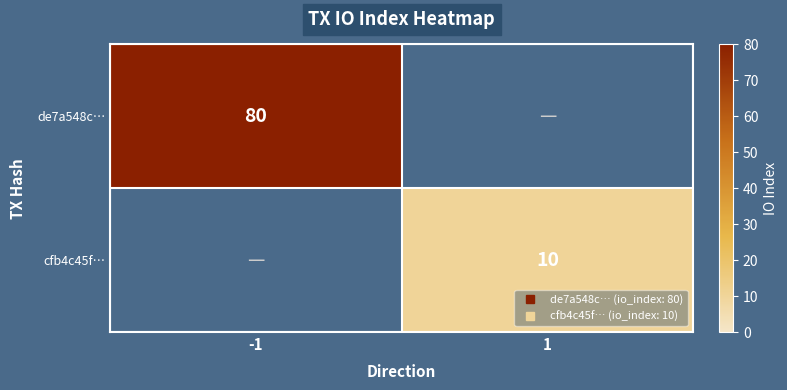

Between -1 and 1, which series saw the biggest shift?

de7a548c…